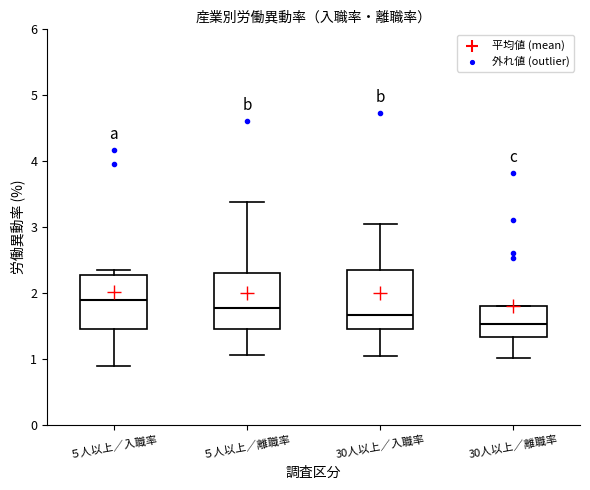

Where is the lower edge of the box for 30人以上／入職率 on the y-axis? The values are not printed on the chart, so give them approximately, as read against the axis.

1.5